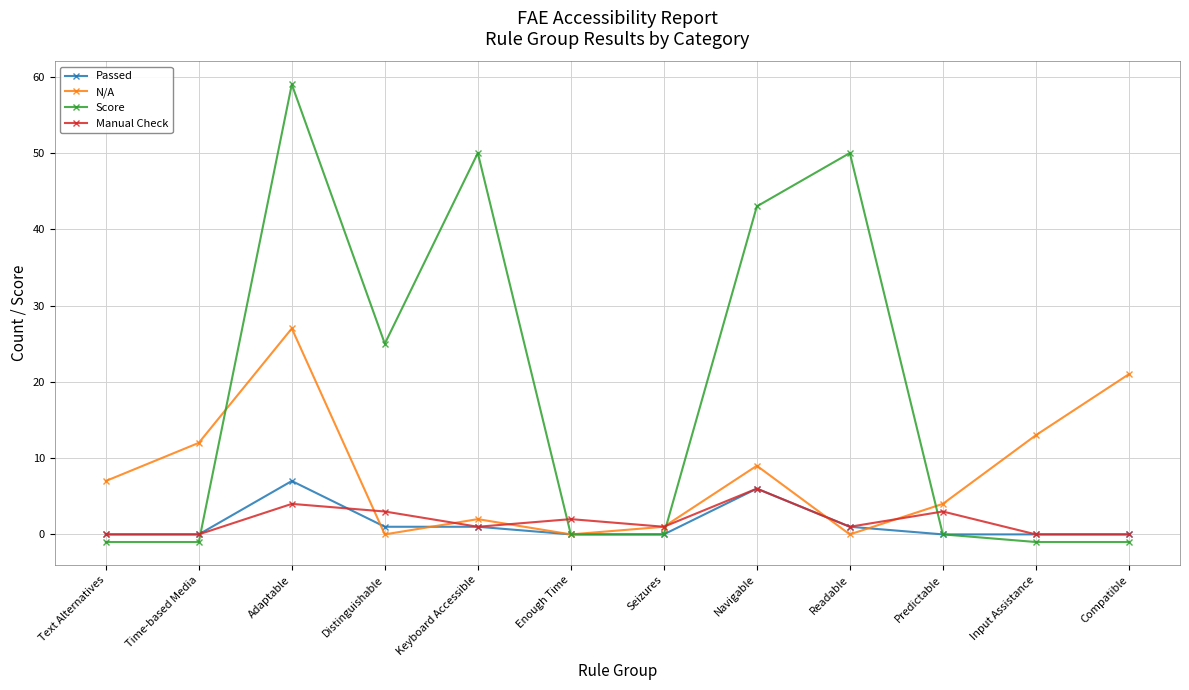

True or false: Manual Check has a value of 0 at Compatible.

True